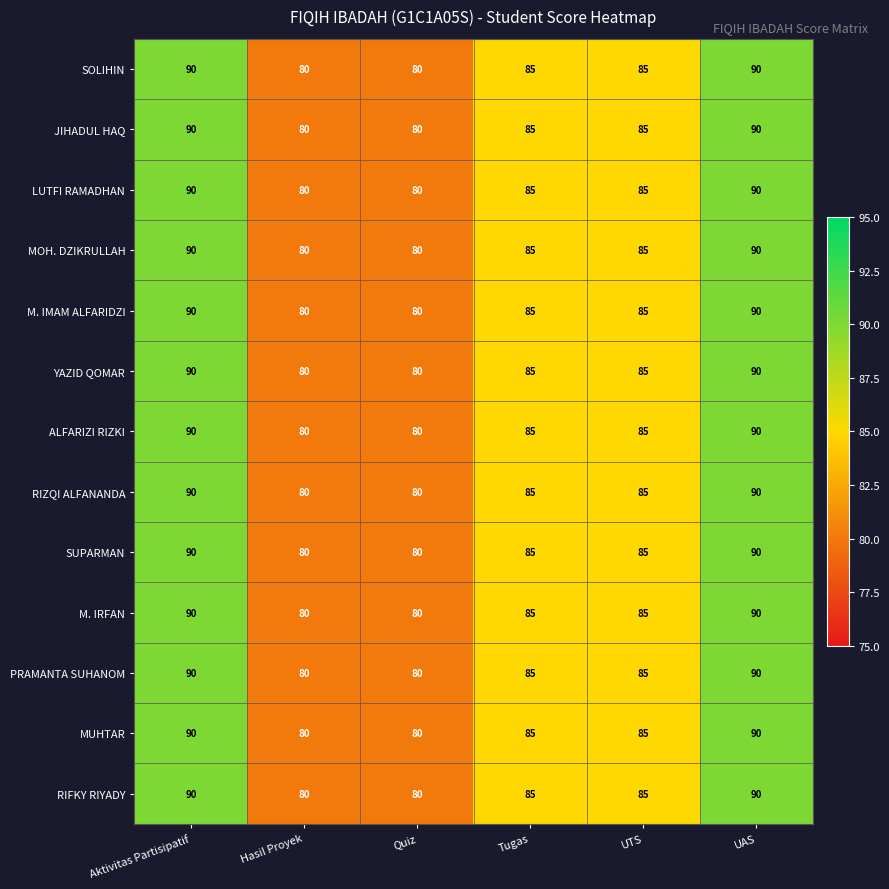

What is the maximum value shown in the chart?

90